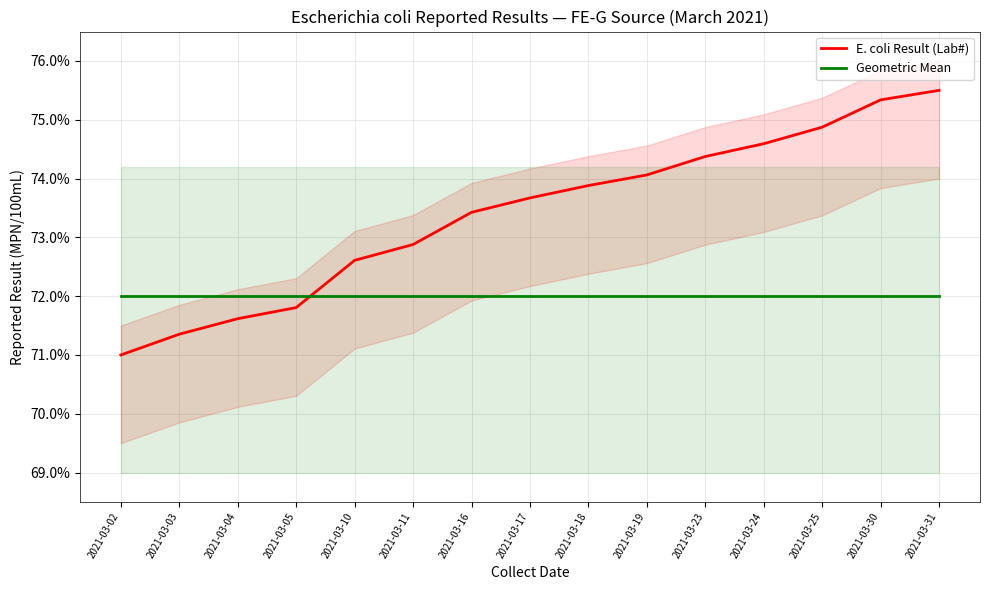

How many data points does each series have?

15